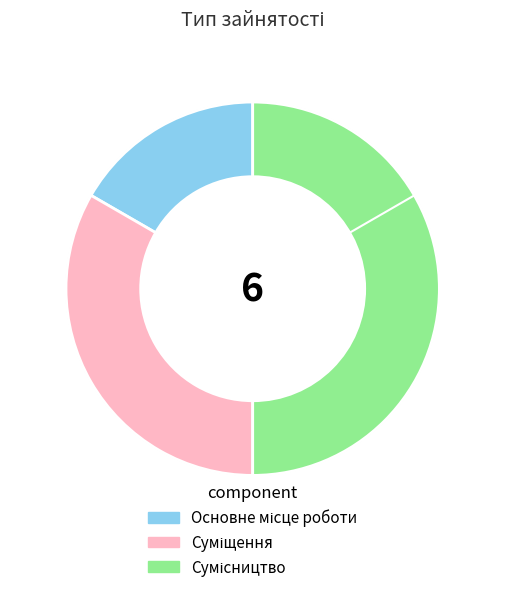

How many segments does this pie chart have?

3